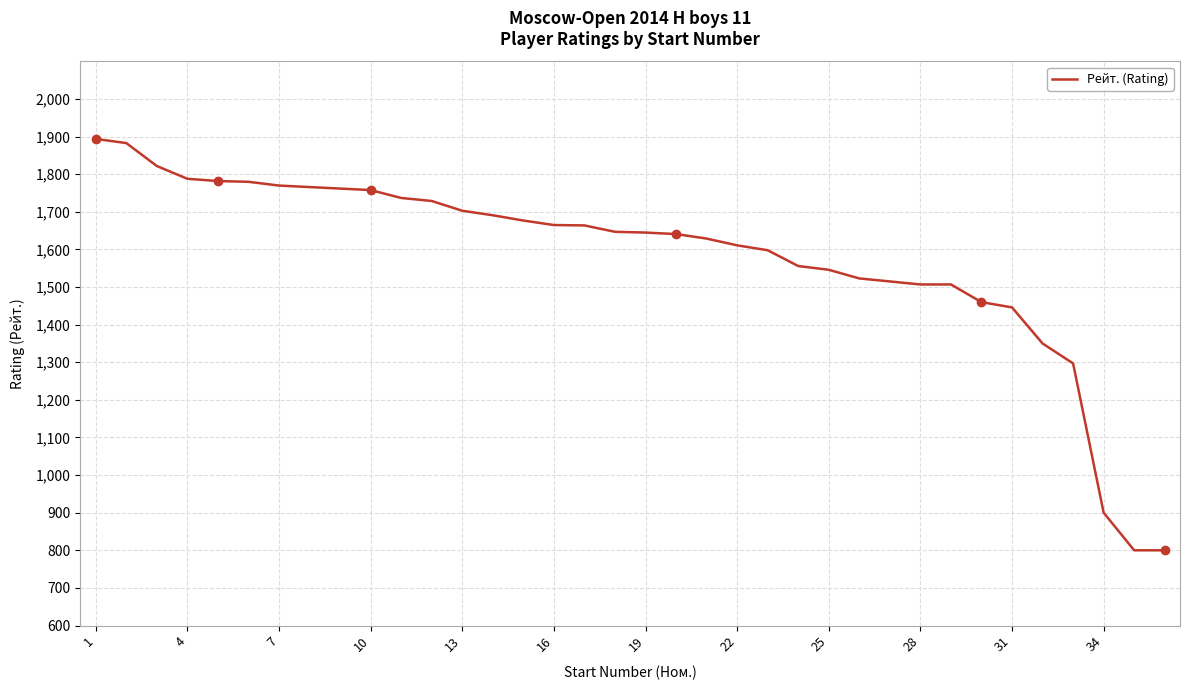

What is the smallest value displayed?

800